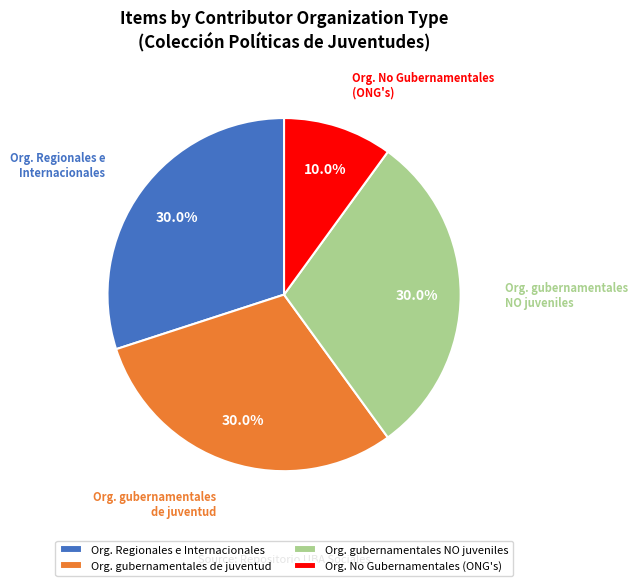

Is there a majority slice in this chart?

No